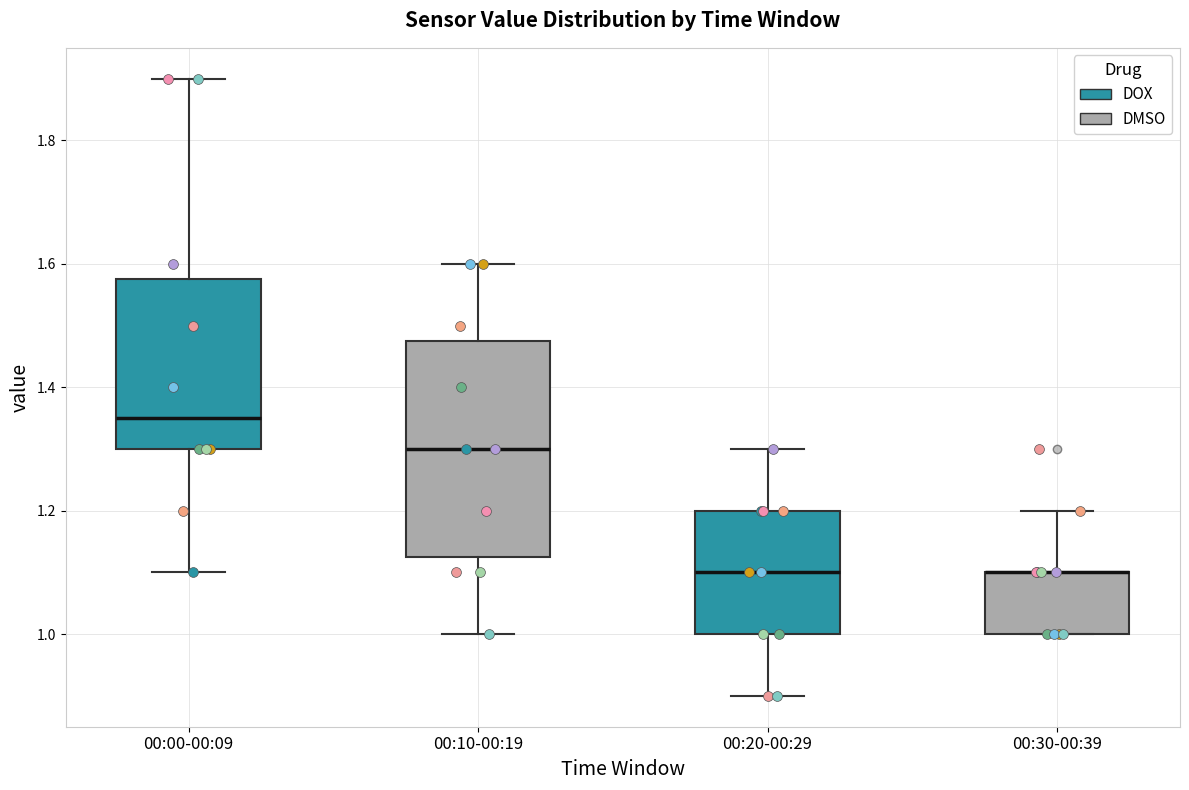

Reading left to right, transcribe this box plot: for each box, give where its median line is, the range the box spans, and where its two whiskers end, as read against the y-axis. The values are not printed on the chart, so give them approximately, as read against the axis.

00:00-00:09: median 1.36, box 1.30 to 1.58, whiskers 1.10 to 1.90
00:10-00:19: median 1.30, box 1.12 to 1.48, whiskers 1.00 to 1.60
00:20-00:29: median 1.10, box 1.00 to 1.20, whiskers 0.90 to 1.30
00:30-00:39: median 1.10 (drawn on the box's upper edge), box 1.00 to 1.10, whiskers 1.00 to 1.20